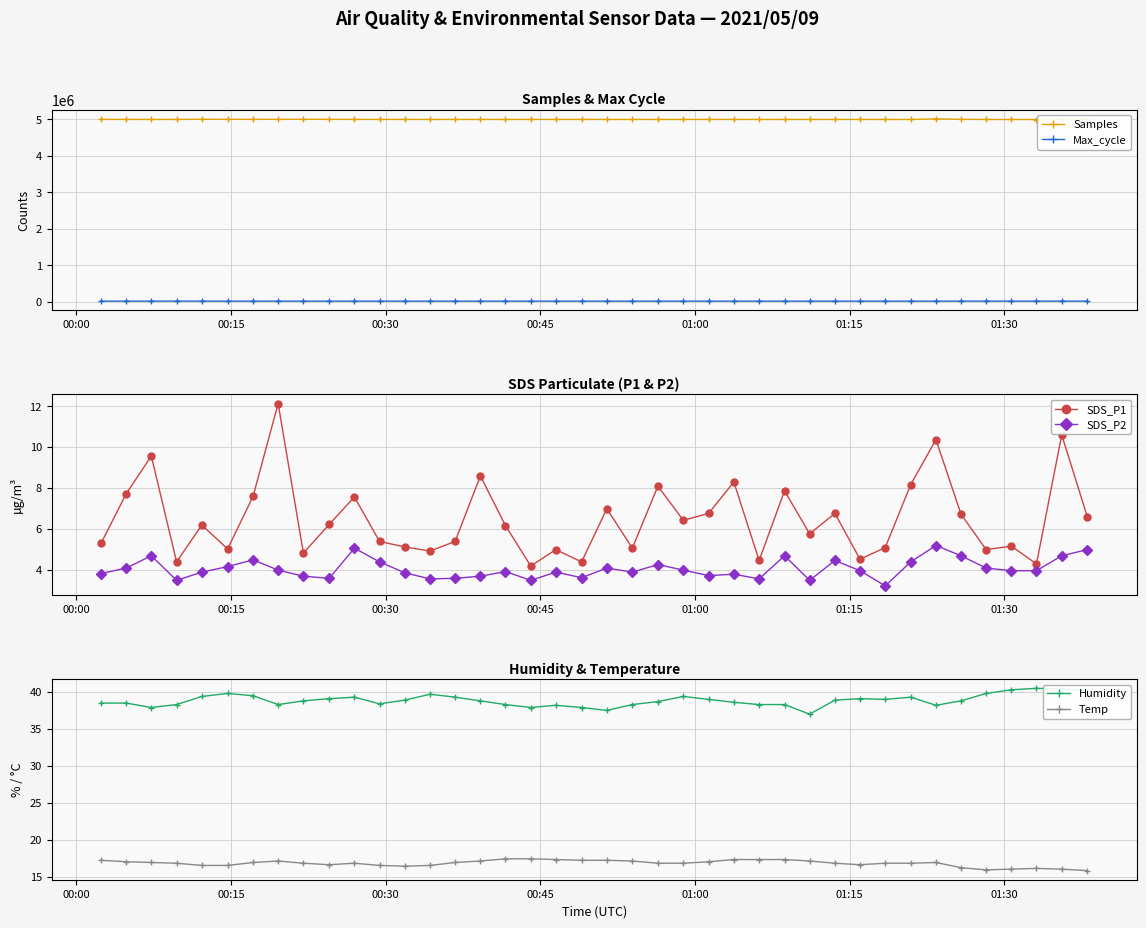

True or false: Max_cycle and Samples intersect in this chart.

False